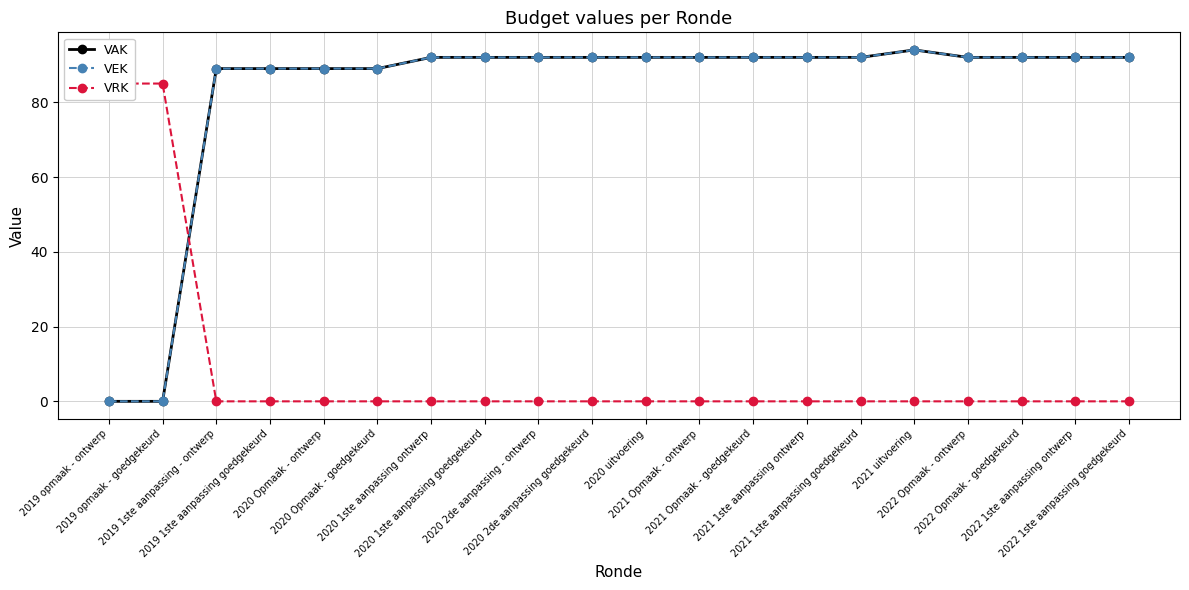

Reading left to right, list all the values displayed in this chart.

VAK: 2019 opmaak - ontwerp=0	2019 opmaak - goedgekeurd=0	2019 1ste aanpassing - ontwerp=89	2019 1ste aanpassing goedgekeurd=89	2020 Opmaak - ontwerp=89	2020 Opmaak - goedgekeurd=89	2020 1ste aanpassing ontwerp=92	2020 1ste aanpassing goedgekeurd=92	2020 2de aanpassing - ontwerp=92	2020 2de aanpassing goedgekeurd=92	2020 uitvoering=92	2021 Opmaak - ontwerp=92	2021 Opmaak - goedgekeurd=92	2021 1ste aanpassing ontwerp=92	2021 1ste aanpassing goedgekeurd=92	2021 uitvoering=94	2022 Opmaak - ontwerp=92	2022 Opmaak - goedgekeurd=92	2022 1ste aanpassing ontwerp=92	2022 1ste aanpassing goedgekeurd=92
VEK: 2019 opmaak - ontwerp=0	2019 opmaak - goedgekeurd=0	2019 1ste aanpassing - ontwerp=89	2019 1ste aanpassing goedgekeurd=89	2020 Opmaak - ontwerp=89	2020 Opmaak - goedgekeurd=89	2020 1ste aanpassing ontwerp=92	2020 1ste aanpassing goedgekeurd=92	2020 2de aanpassing - ontwerp=92	2020 2de aanpassing goedgekeurd=92	2020 uitvoering=92	2021 Opmaak - ontwerp=92	2021 Opmaak - goedgekeurd=92	2021 1ste aanpassing ontwerp=92	2021 1ste aanpassing goedgekeurd=92	2021 uitvoering=94	2022 Opmaak - ontwerp=92	2022 Opmaak - goedgekeurd=92	2022 1ste aanpassing ontwerp=92	2022 1ste aanpassing goedgekeurd=92
VRK: 2019 opmaak - ontwerp=85	2019 opmaak - goedgekeurd=85	2019 1ste aanpassing - ontwerp=0	2019 1ste aanpassing goedgekeurd=0	2020 Opmaak - ontwerp=0	2020 Opmaak - goedgekeurd=0	2020 1ste aanpassing ontwerp=0	2020 1ste aanpassing goedgekeurd=0	2020 2de aanpassing - ontwerp=0	2020 2de aanpassing goedgekeurd=0	2020 uitvoering=0	2021 Opmaak - ontwerp=0	2021 Opmaak - goedgekeurd=0	2021 1ste aanpassing ontwerp=0	2021 1ste aanpassing goedgekeurd=0	2021 uitvoering=0	2022 Opmaak - ontwerp=0	2022 Opmaak - goedgekeurd=0	2022 1ste aanpassing ontwerp=0	2022 1ste aanpassing goedgekeurd=0